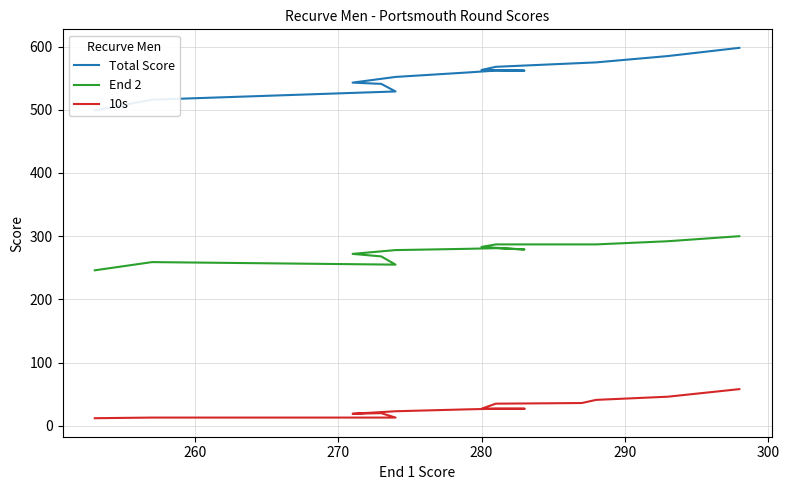

List the series in order of their peak value, highest first.

Total Score, End 2, 10s